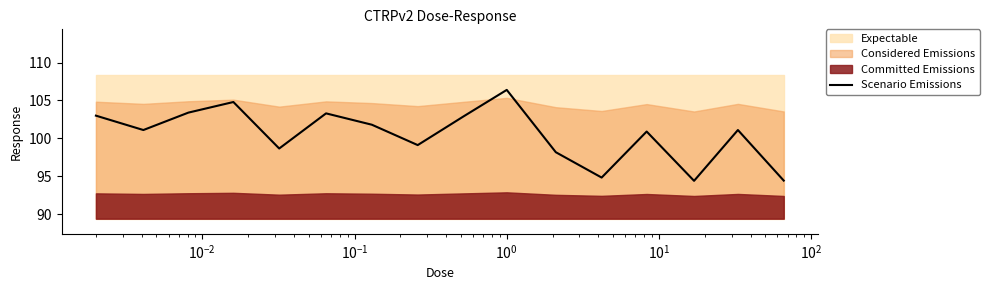

How many values are below 101?

7